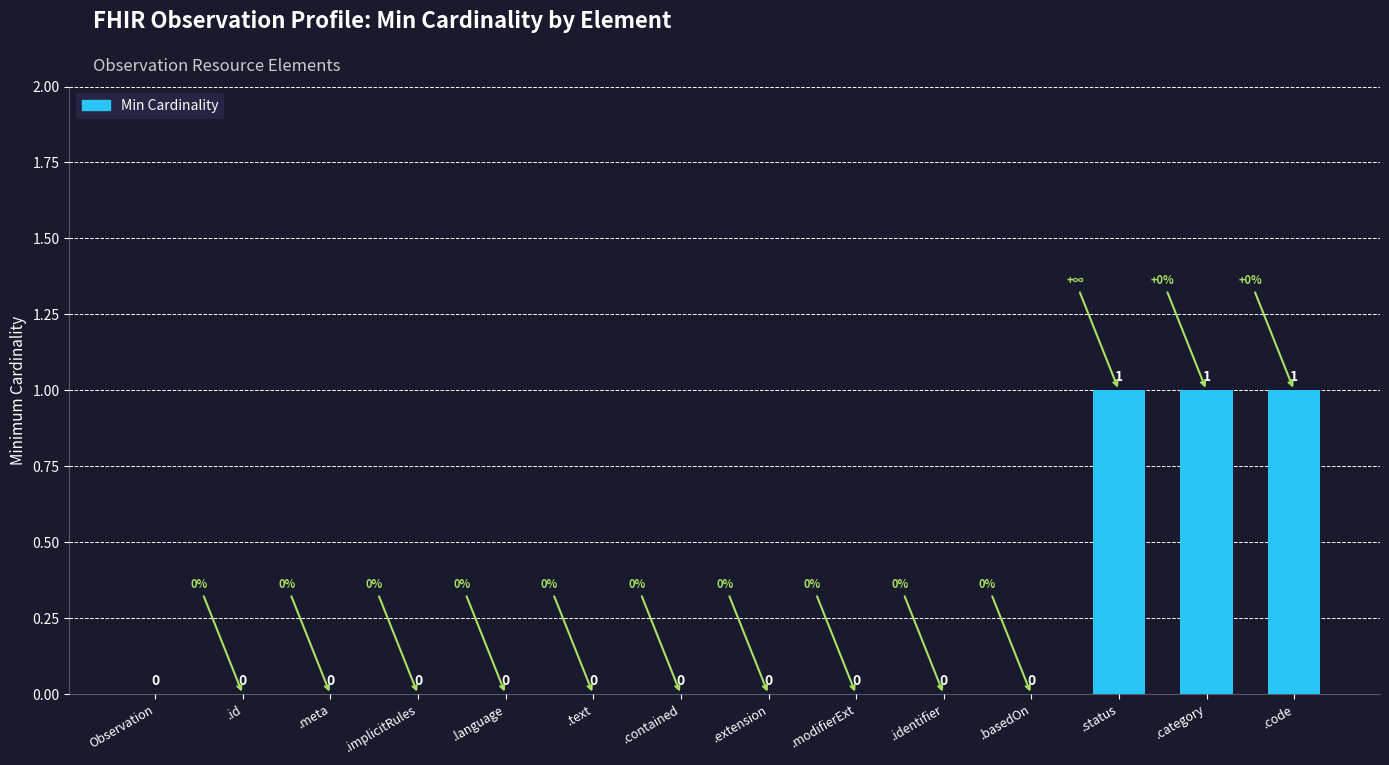

Reading left to right, list all the values displayed in this chart.

0	0	0	0	0	0	0	0	0	0	0	1	1	1